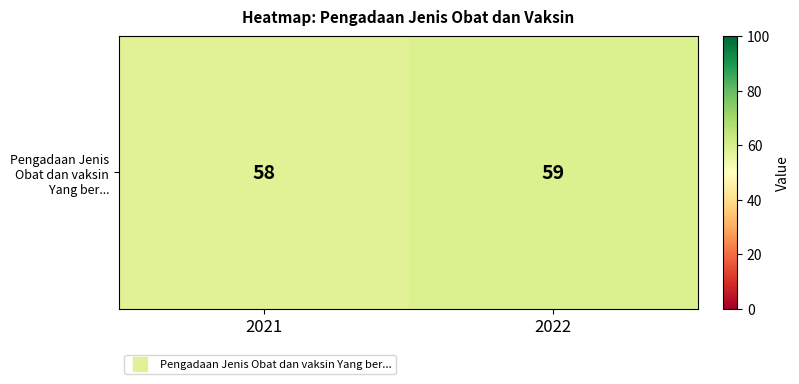

Reading right to left, list all the values displayed in this chart.

59	58